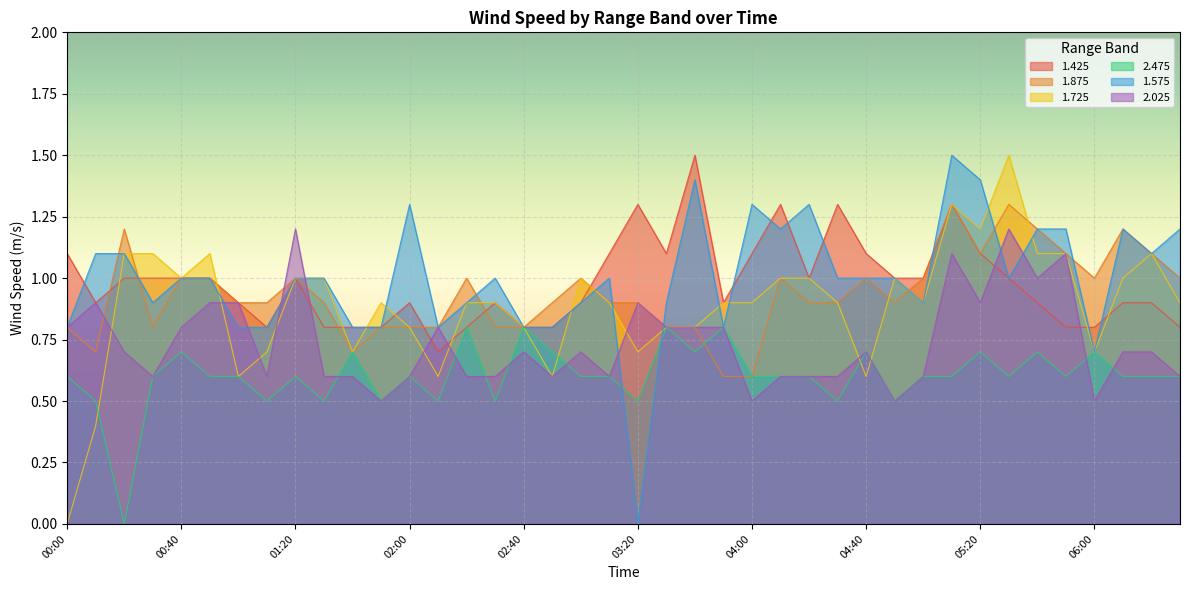

At which label does 1.575 reach its minimum?

03:20